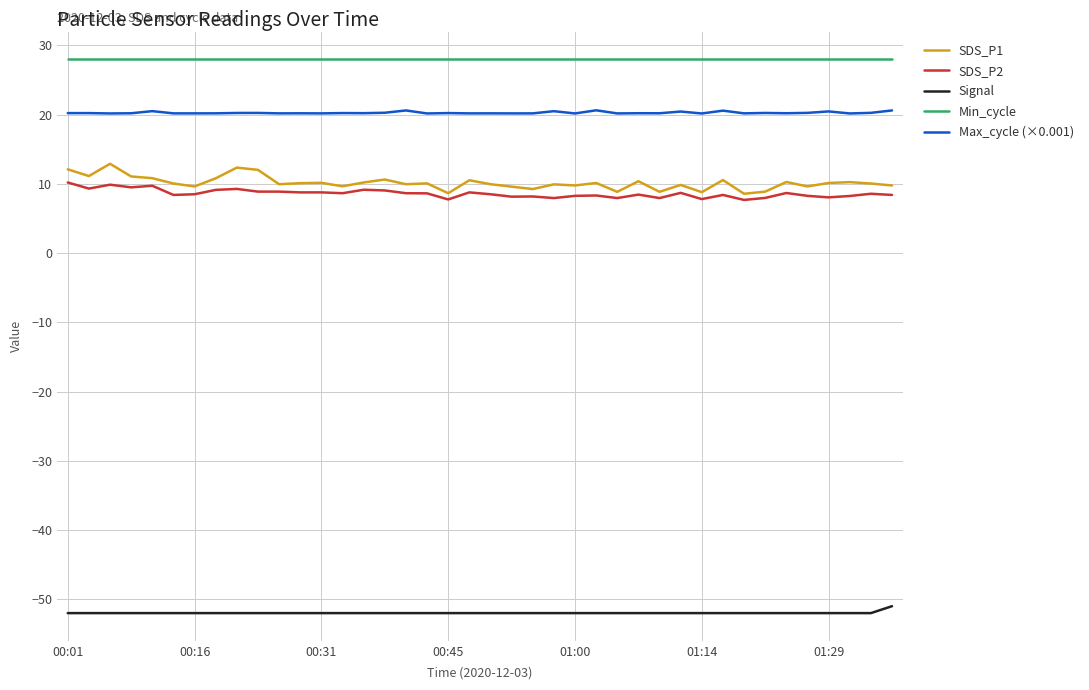

True or false: SDS_P2 and Signal intersect in this chart.

False